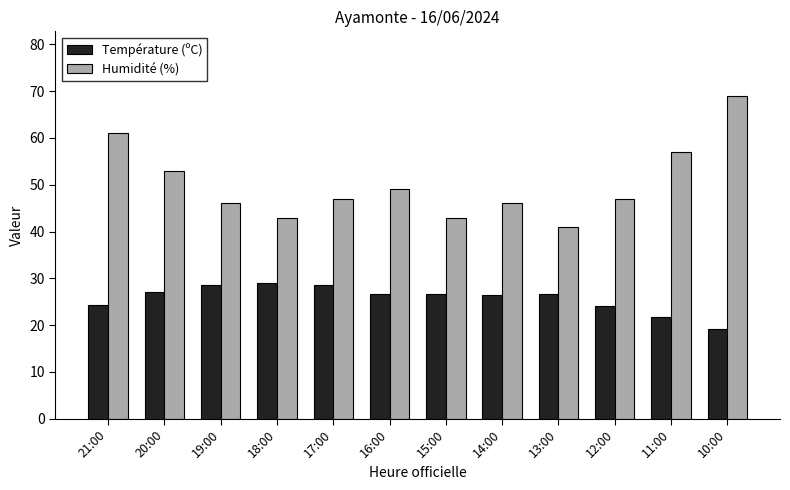

What is the lowest value of the Humidité (%) series?

41.0